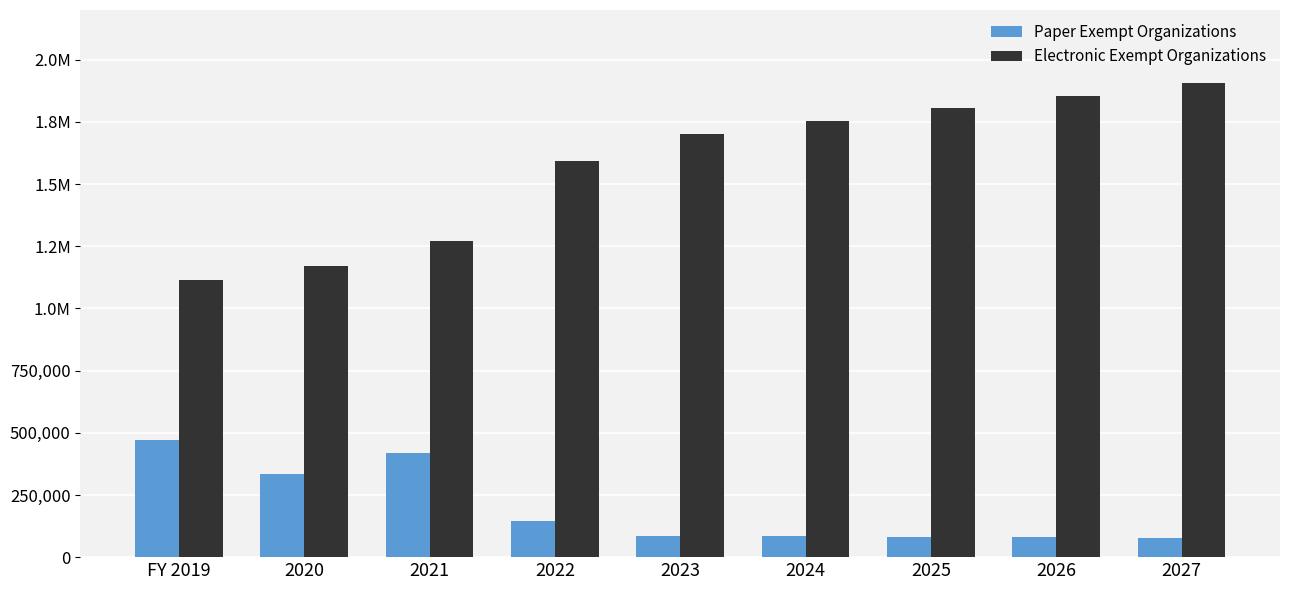

What are all the series names shown in the legend?

Paper Exempt Organizations, Electronic Exempt Organizations